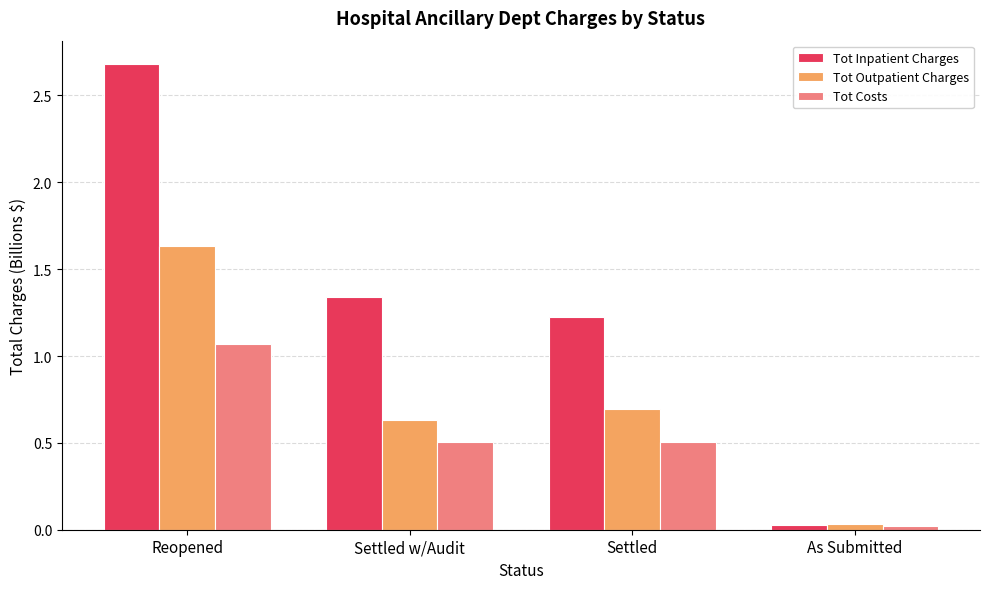

Which series has the largest range (max minus min)?

Tot Inpatient Charges